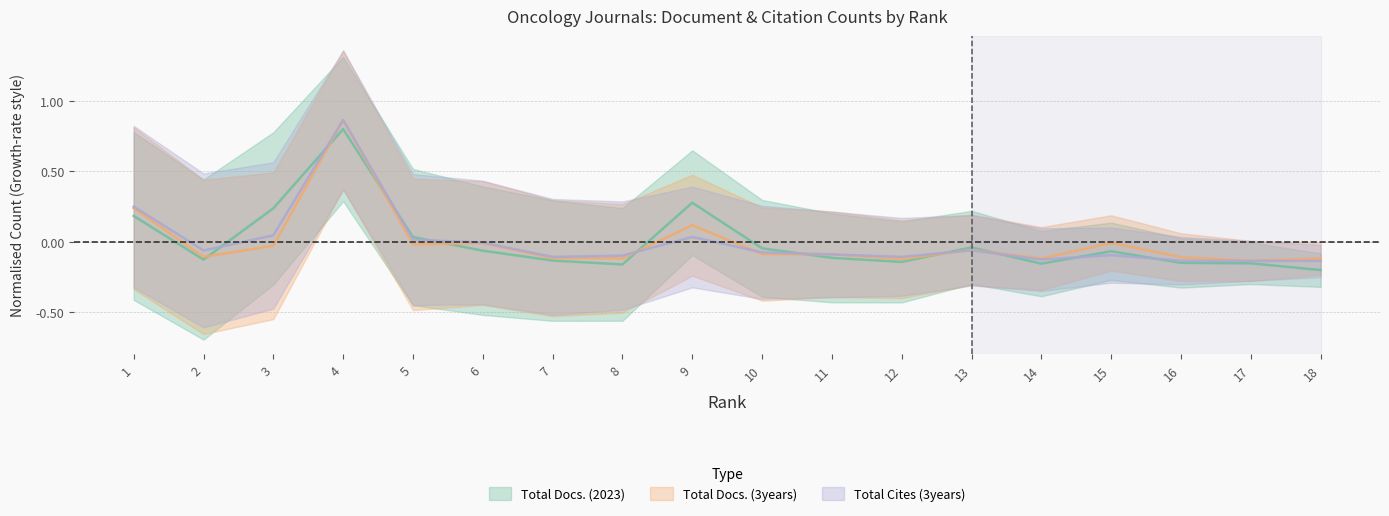

At which category does Total Cites (3years) reach its first local valley?

2